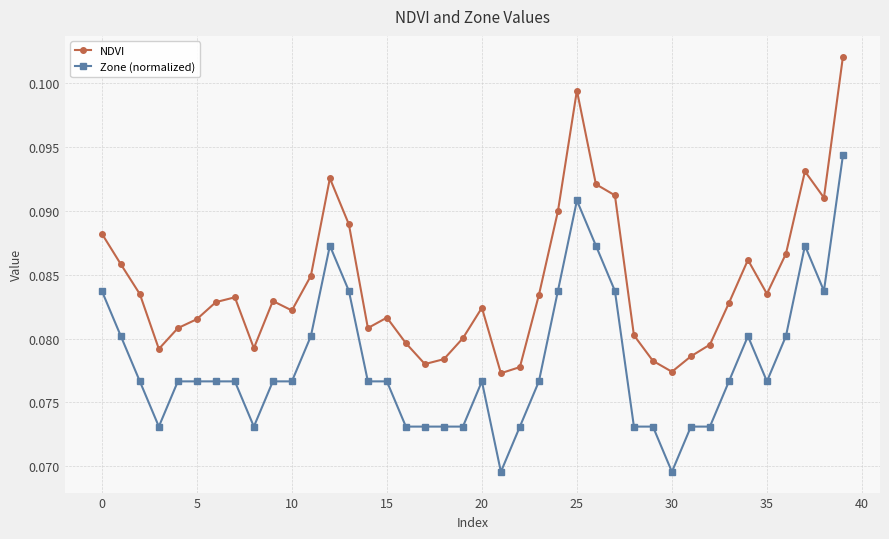

How many Zone (normalized) values are between 0 and 1?

40